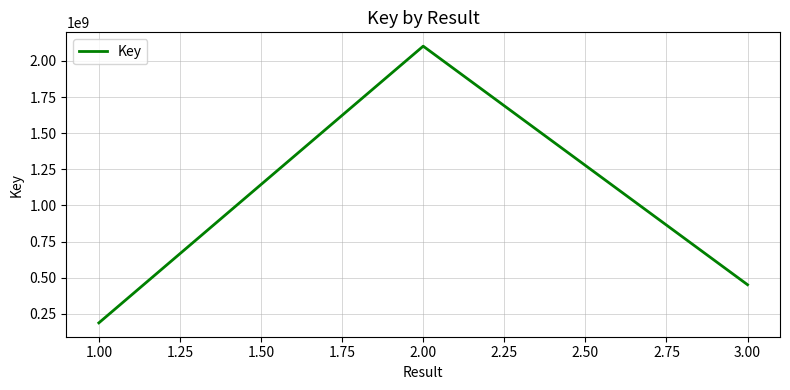

What is the smallest value displayed?

187369029